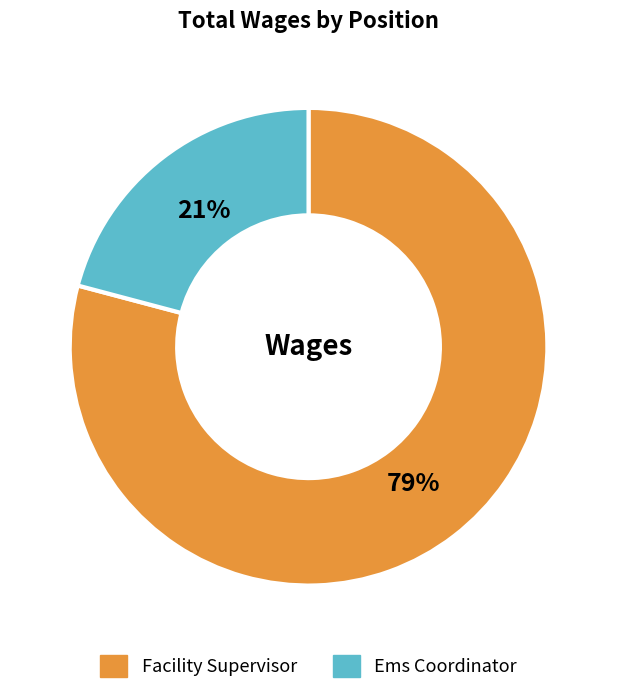

What is the majority slice?

Facility Supervisor